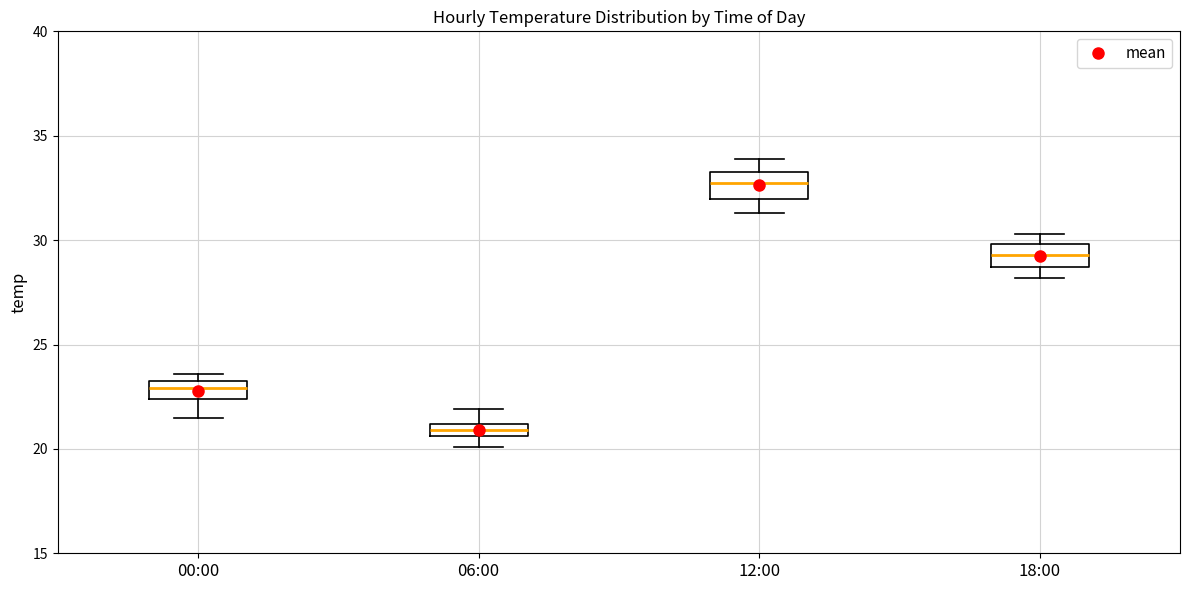

Where does the lower whisker of the box for 12:00 end on the y-axis? The values are not printed on the chart, so give them approximately, as read against the axis.

31.5